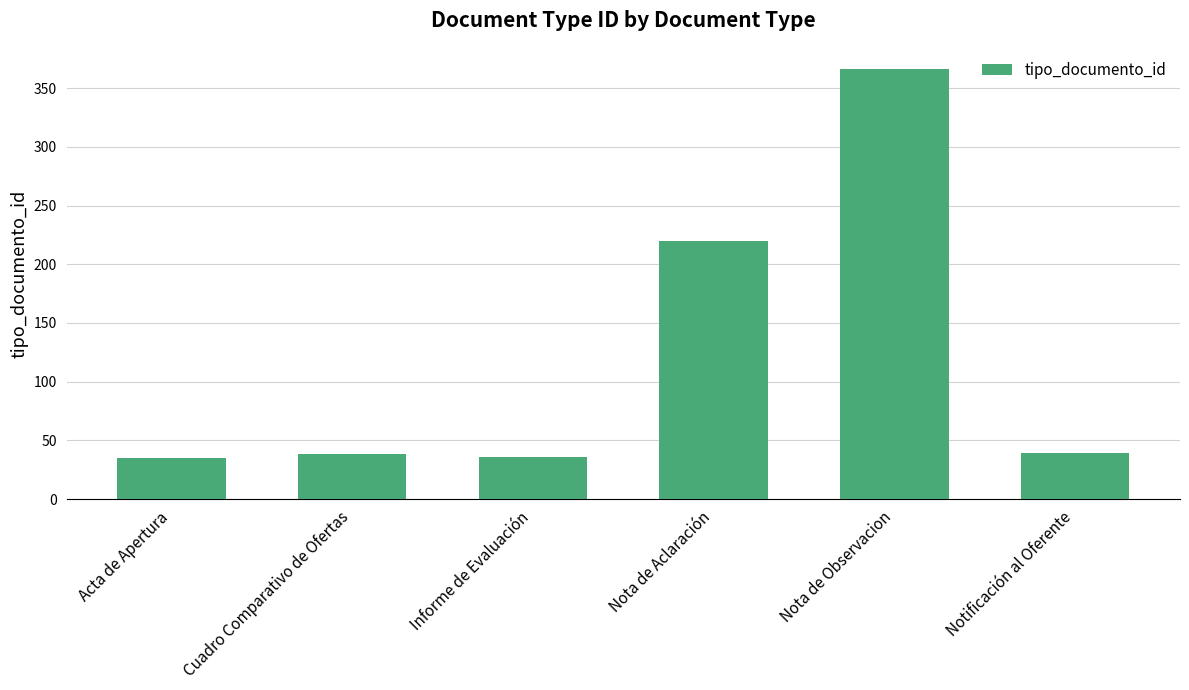

Is it true that the value at Nota de Observacion is 366?

True